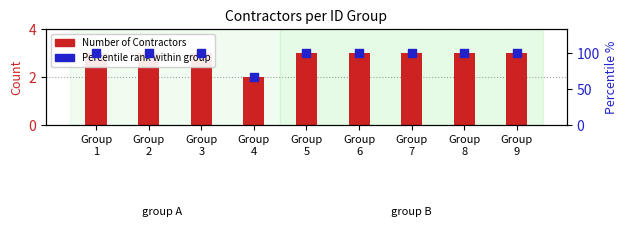

At which category is the sum across all series the highest?

Group
1